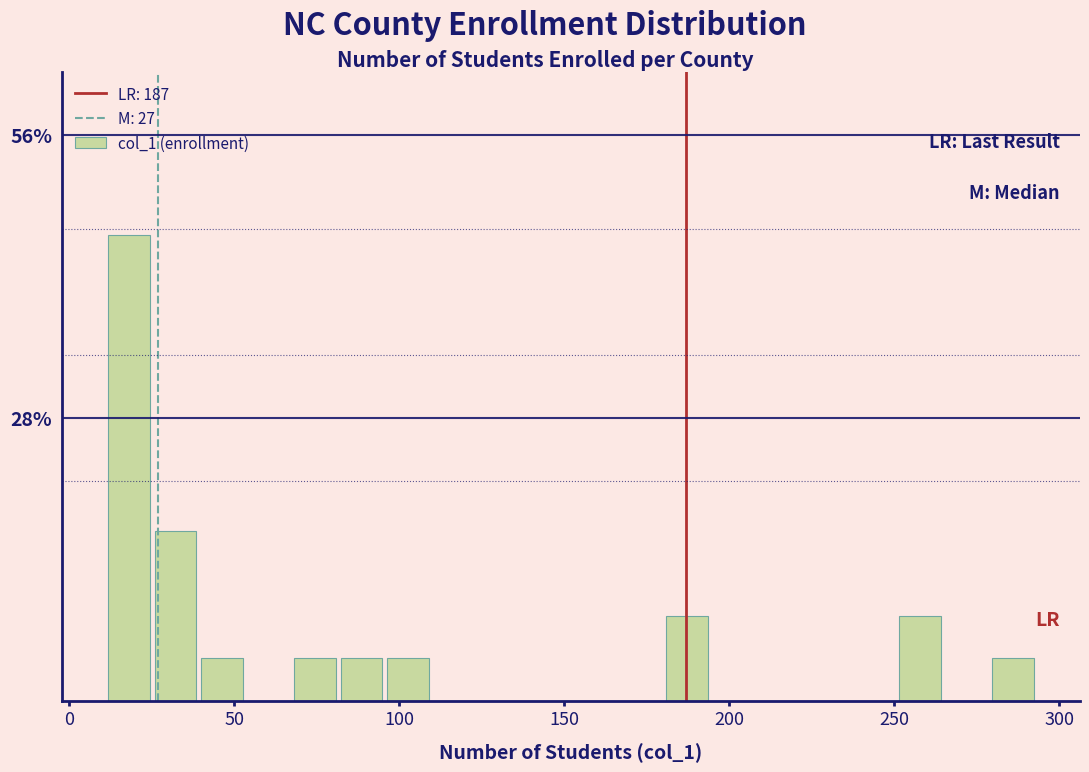

Read against the x-axis, roughly where is the centre of the tallest bar?

20